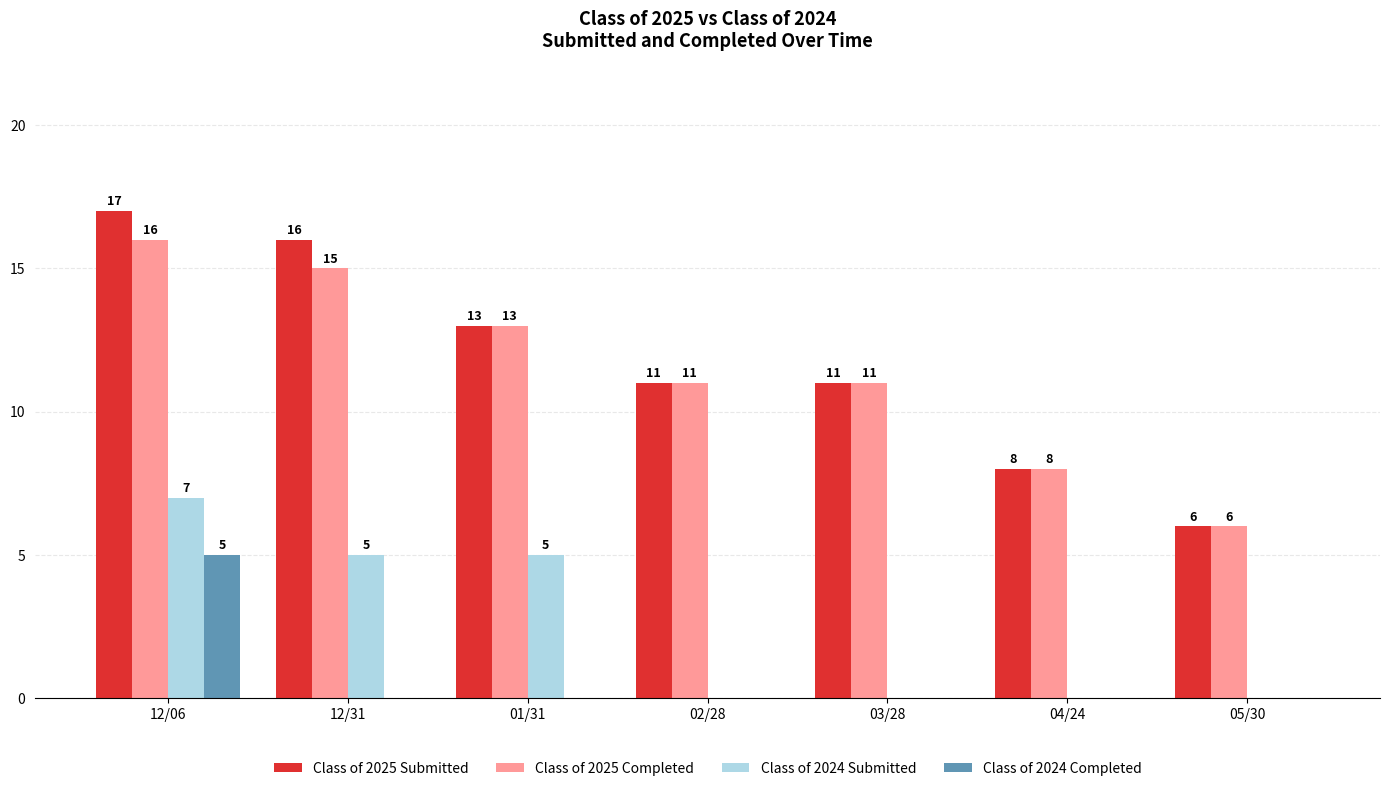

What is the total value across all series at 04/24?

16